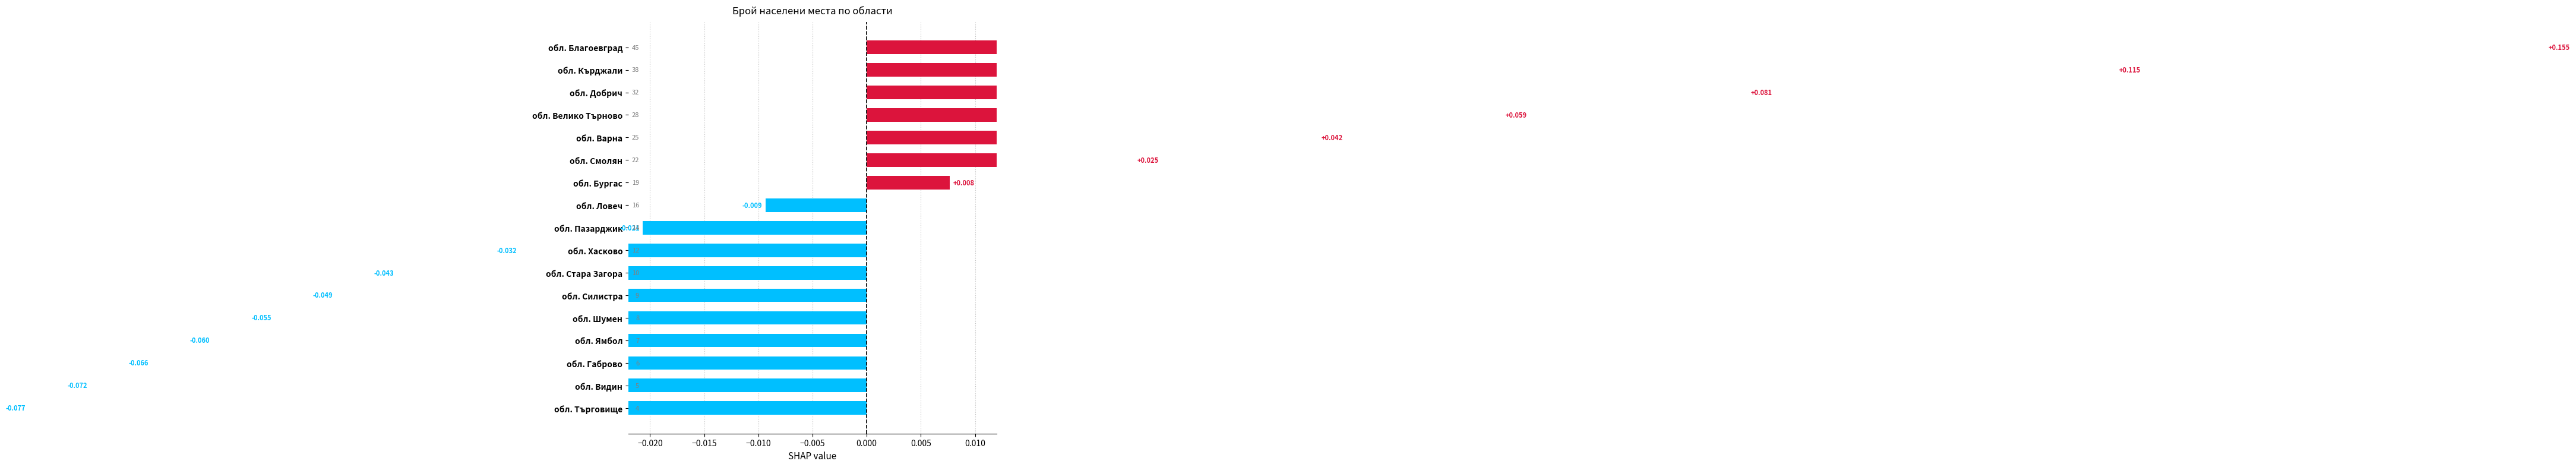

Which has a higher value, обл. Велико Търново or обл. Ямбол?

обл. Велико Търново